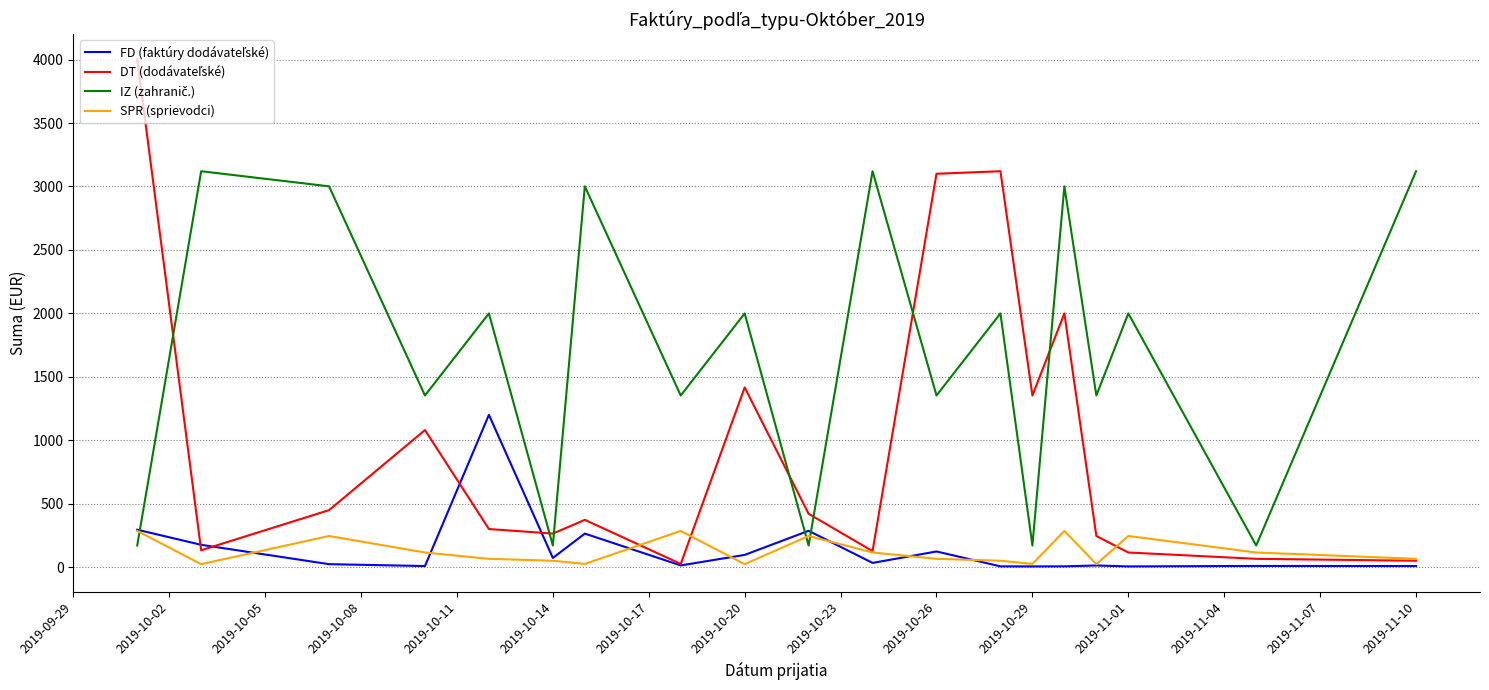

What is the greatest value displayed?

4000.0